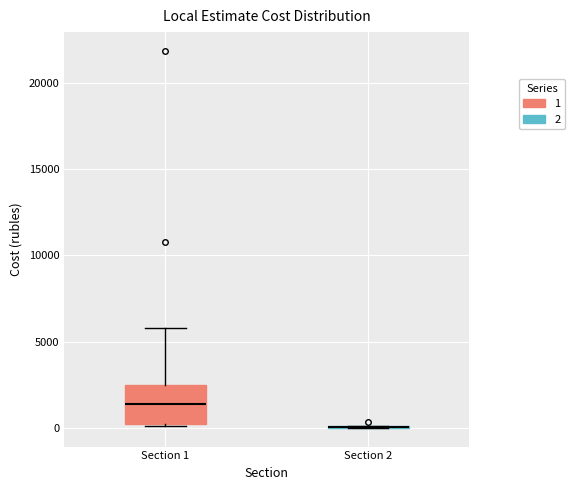

Where does the upper whisker of the box for Section 1 end on the y-axis? The values are not printed on the chart, so give them approximately, as read against the axis.

6000